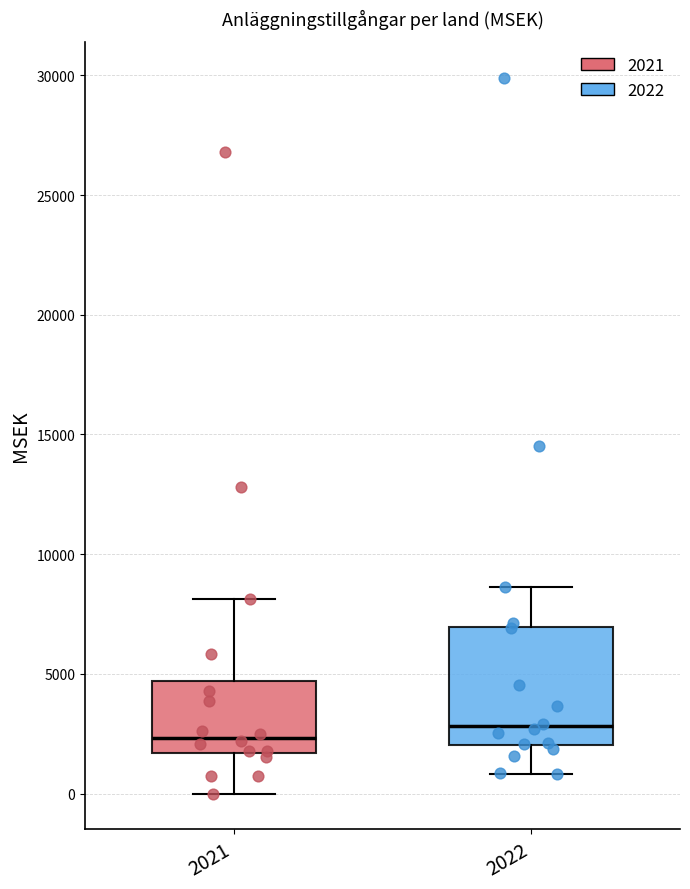

Which box is the tallest, from its lower edge to its upper edge?

2022